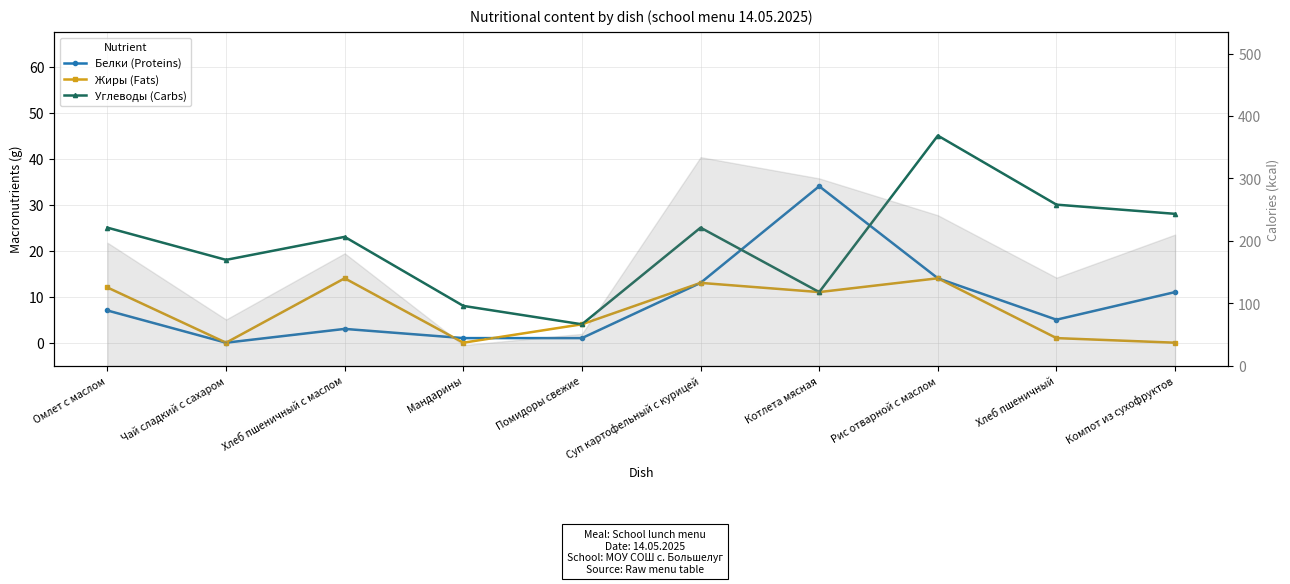

Between which two adjacent categories do Углеводы (Carbs) and Белки (Proteins) first intersect?

Суп картофельный с курицей and Котлета мясная